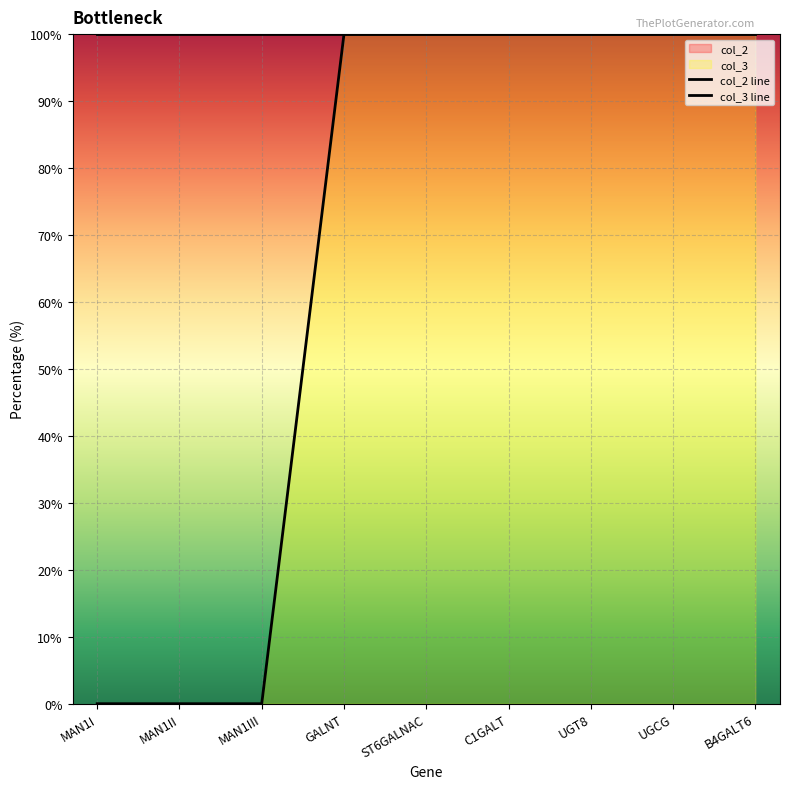

At which label does col_2 line reach its minimum?

MAN1I